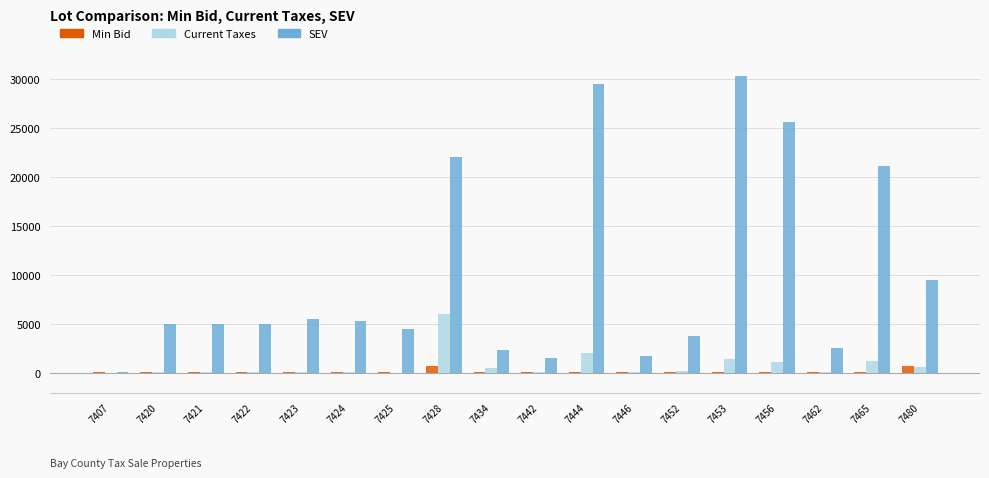

What is the average value of the Min Bid series?

169.4